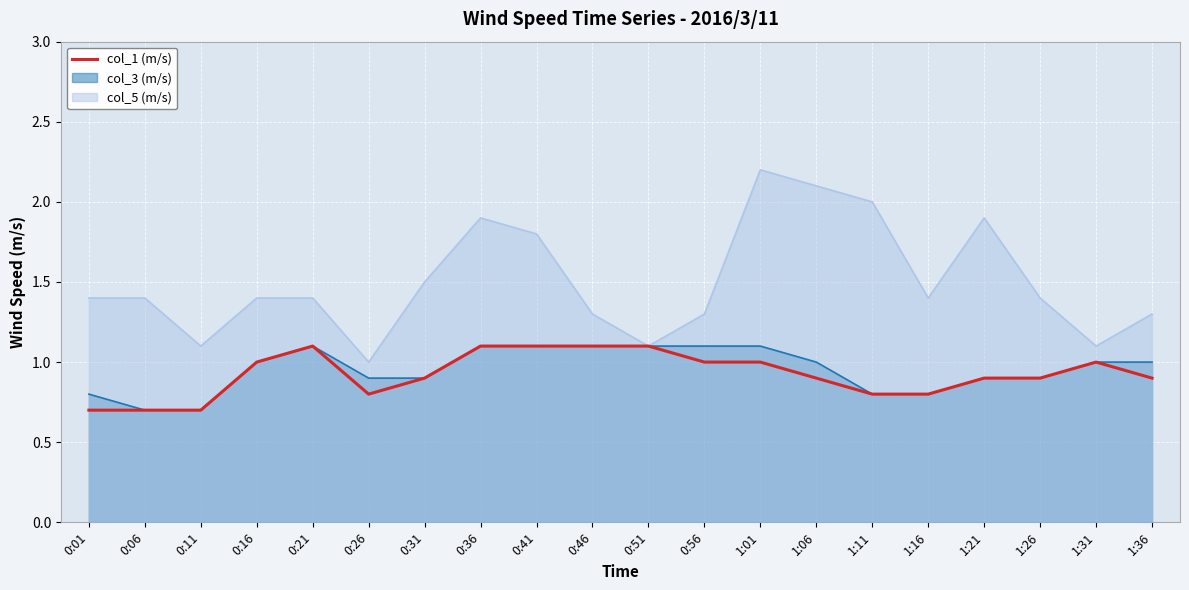

How many points are lower than both their immediate neighbors (excluding endpoints)?

1